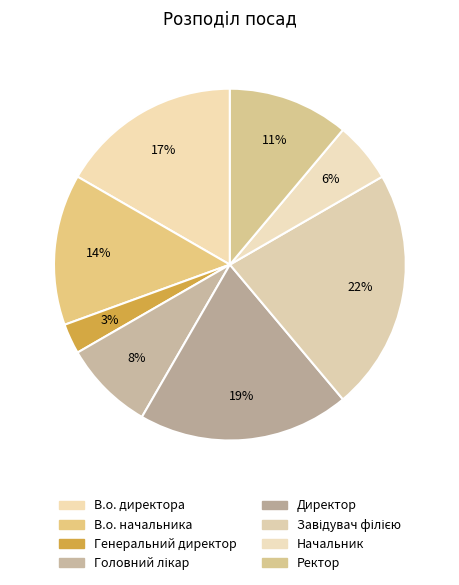

To the nearest percent, what percentage of the pie is Начальник?

6%